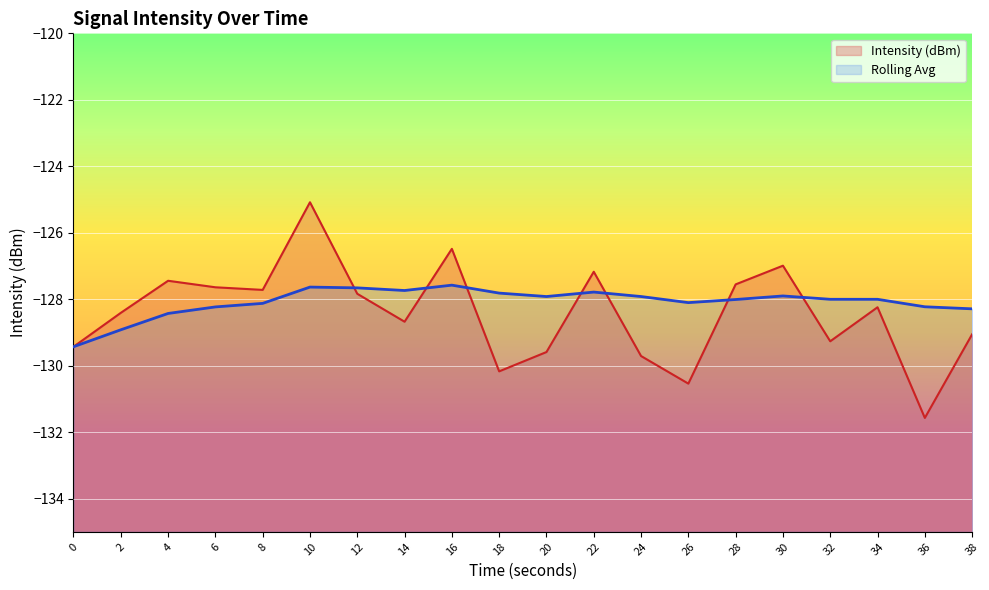

Is it true that Intensity (dBm) equals -209.6 at 8?

False